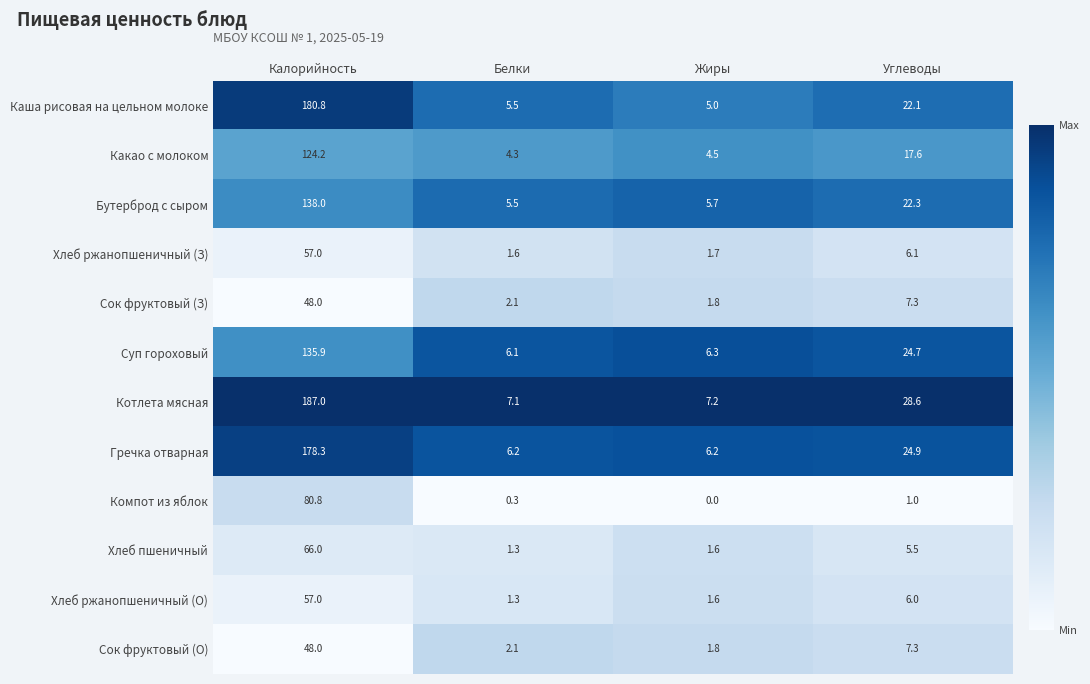

Which series has the largest total across all categories?

Котлета мясная